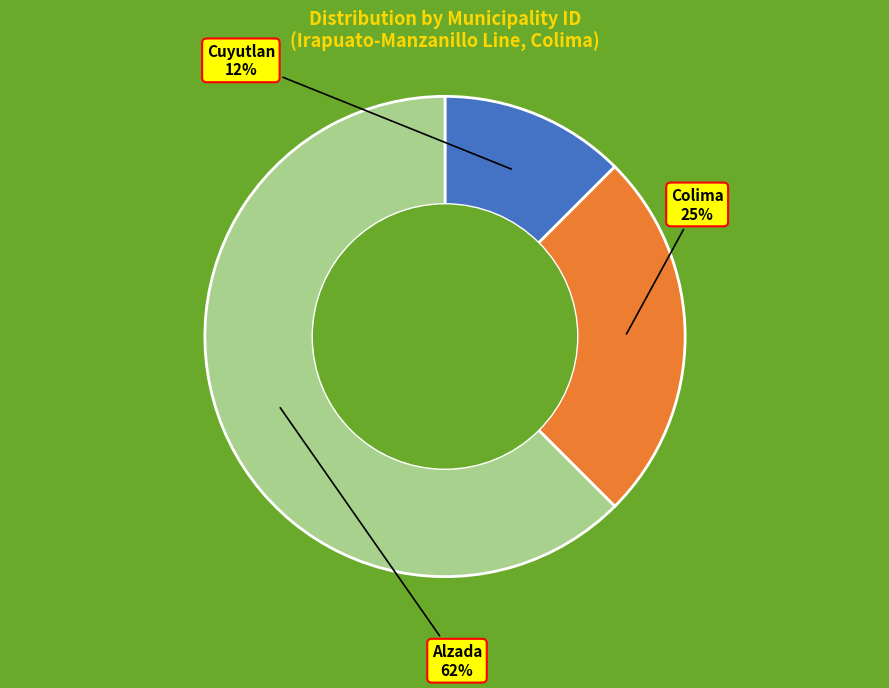

To the nearest percent, what is the average slice percentage?

33%